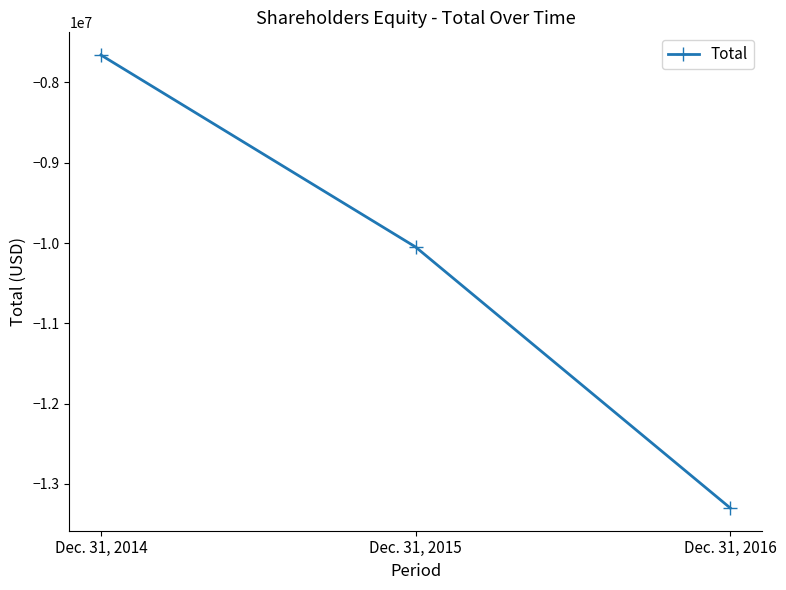

Reading left to right, transcribe all the data shown in this chart.

Dec. 31, 2014=-7657359	Dec. 31, 2015=-10048952	Dec. 31, 2016=-13300927